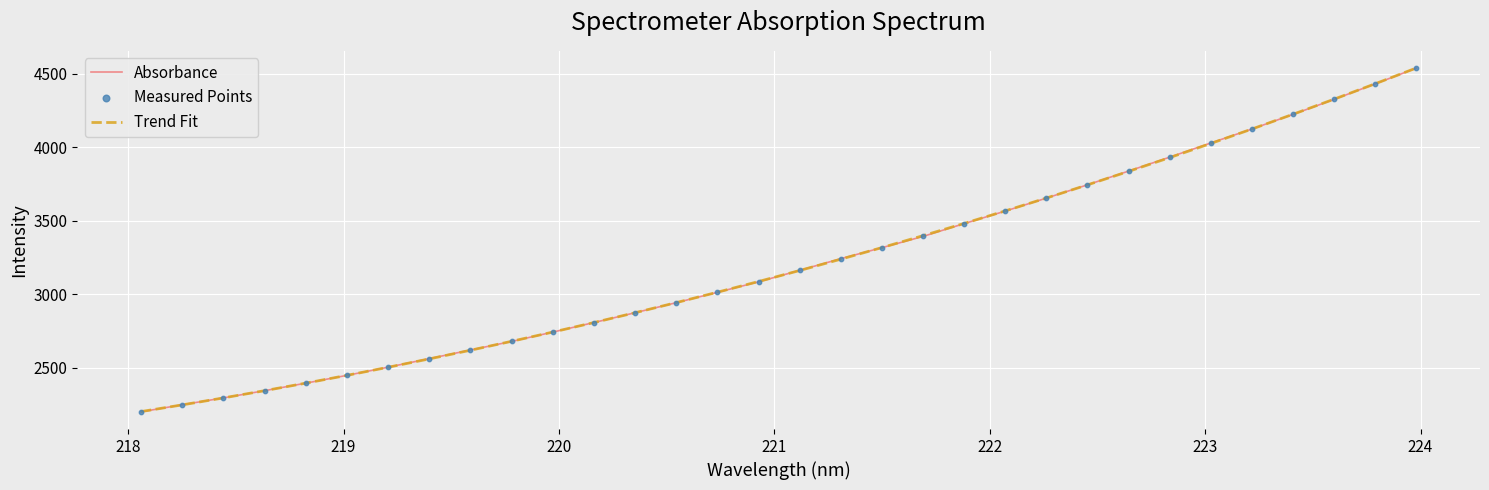

What is the lowest value of the Trend Fit series?

2201.9